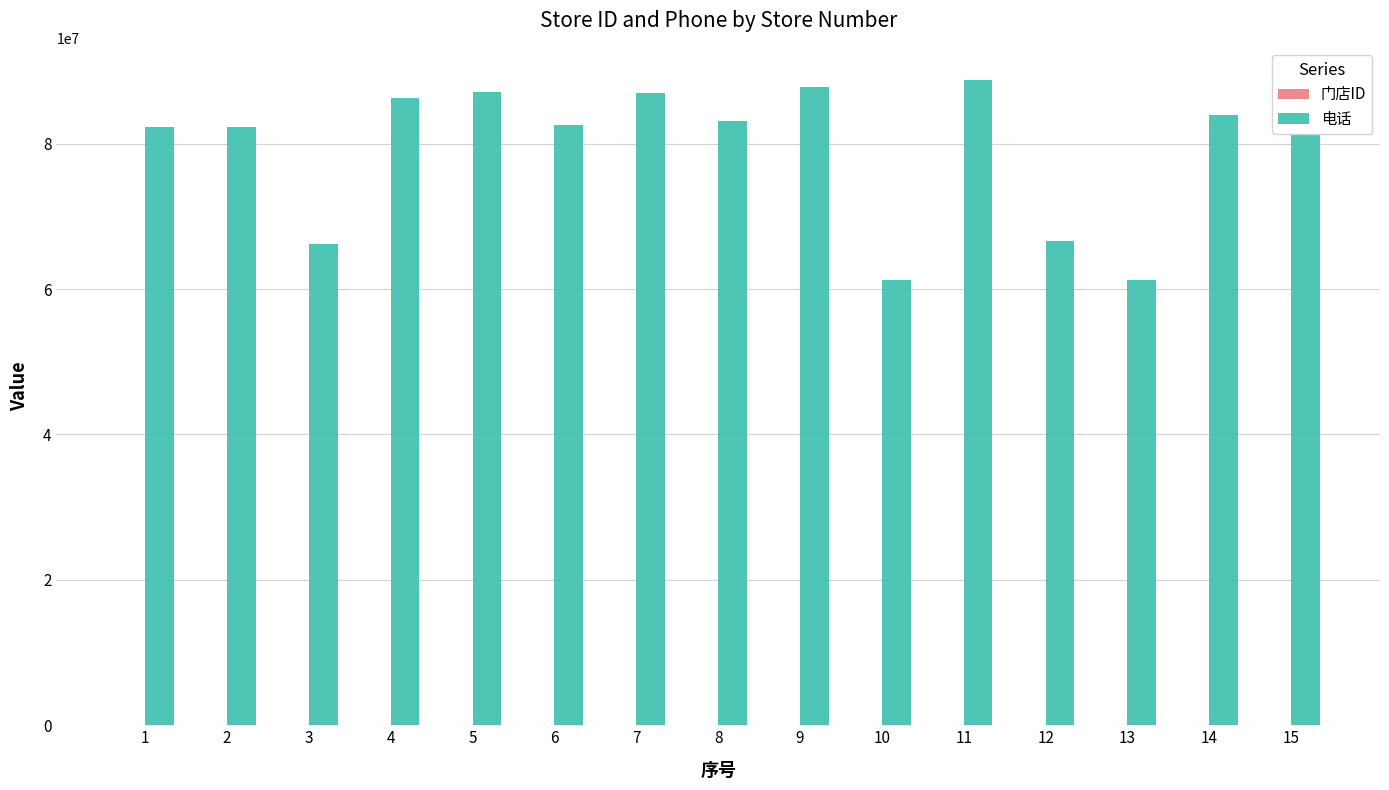

The value of 电话 at 10 is 41434450. True or false?

False